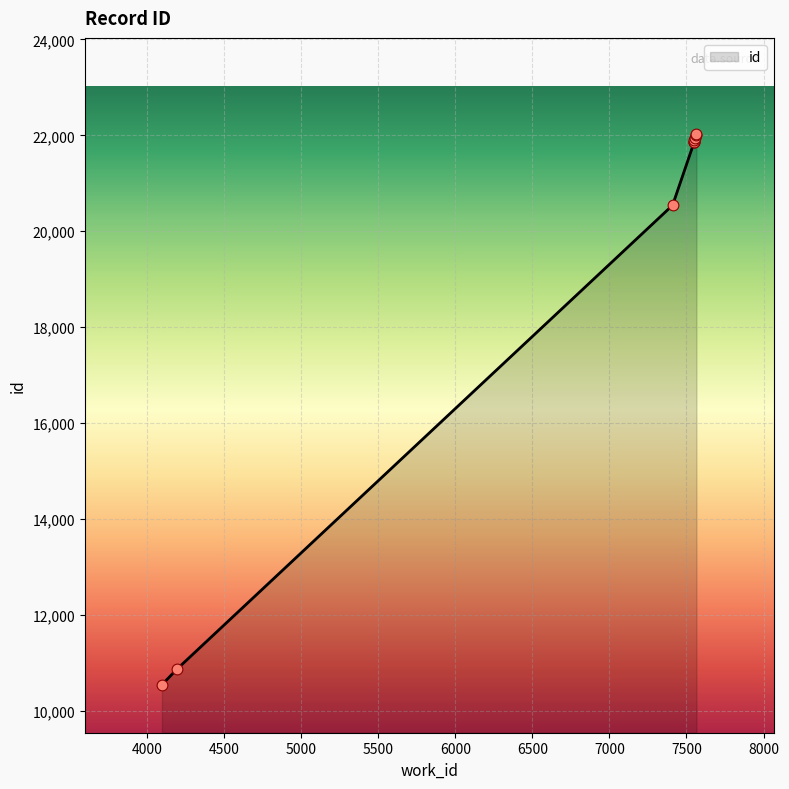

Which has a higher value, 7565 or 7550?

7565